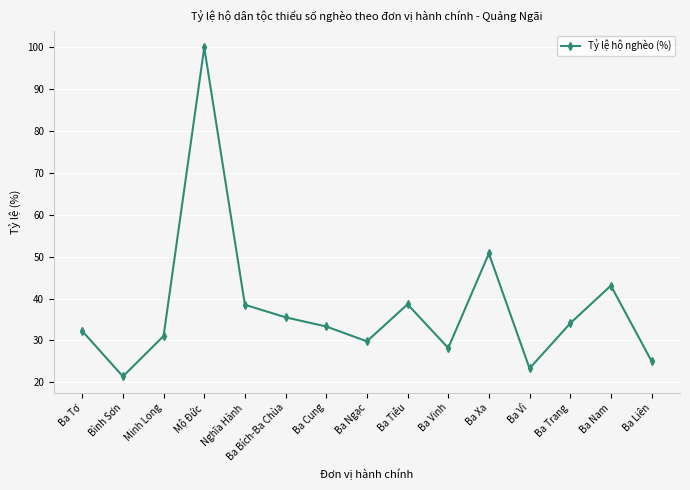

Count the number of data series in this chart.

1